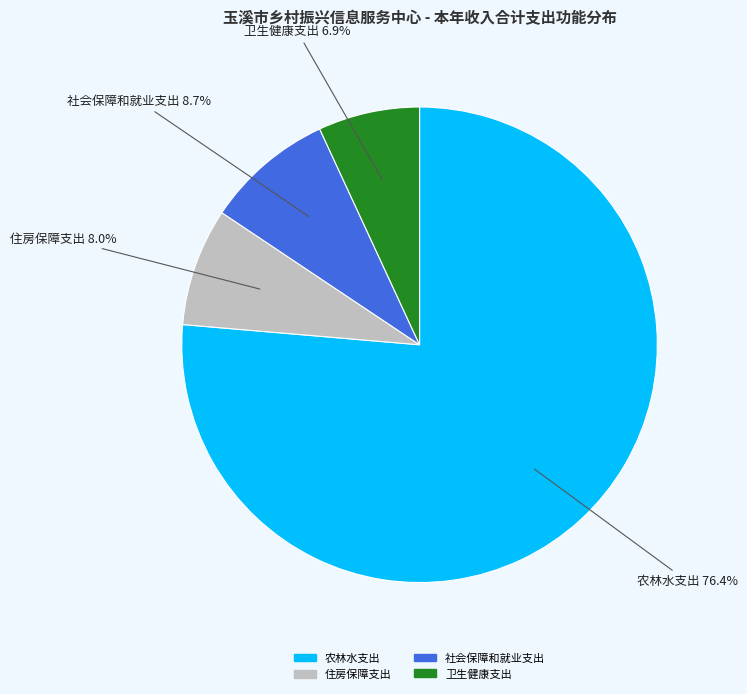

What is the majority slice?

农林水支出